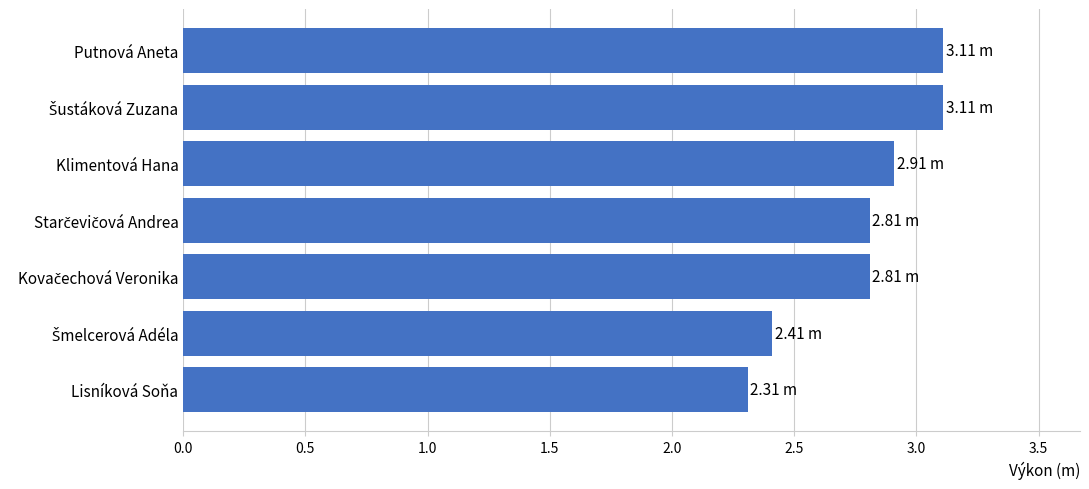

Which has a higher value, Putnová Aneta or Lisníková Soňa?

Putnová Aneta